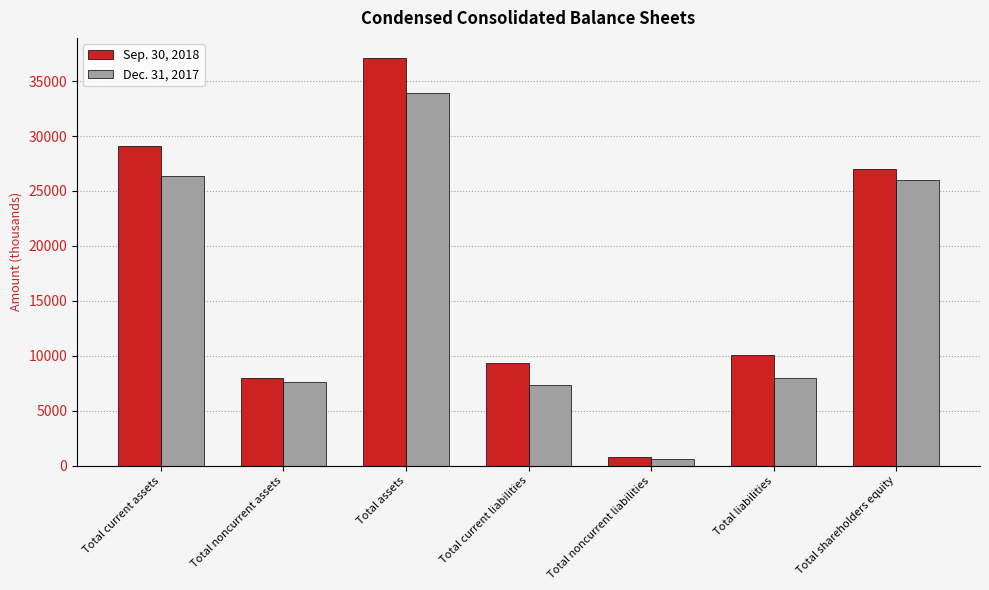

Which series has the largest total across all categories?

Sep. 30, 2018